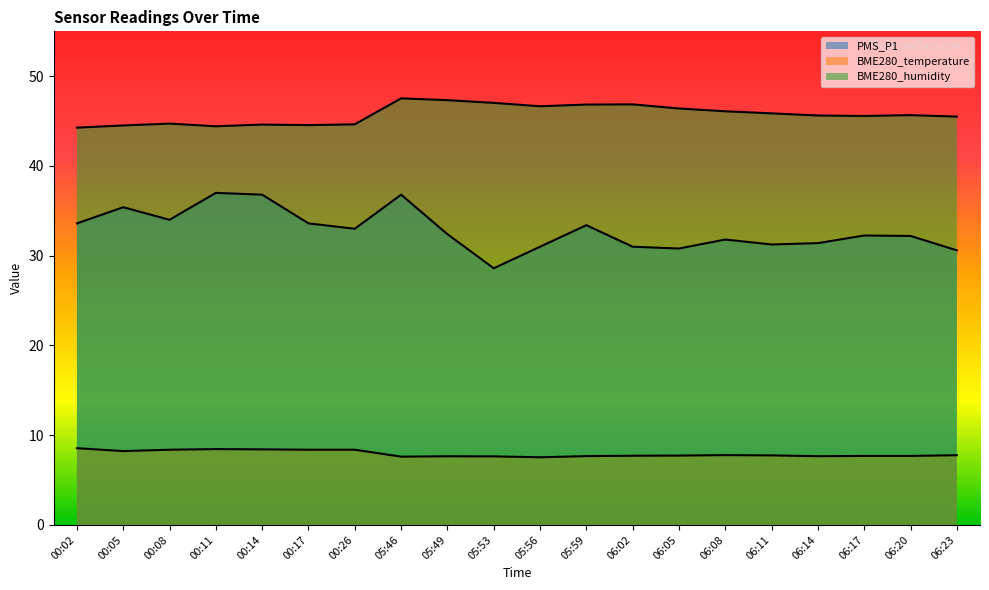

At which label does BME280_temperature reach its minimum?

05:56